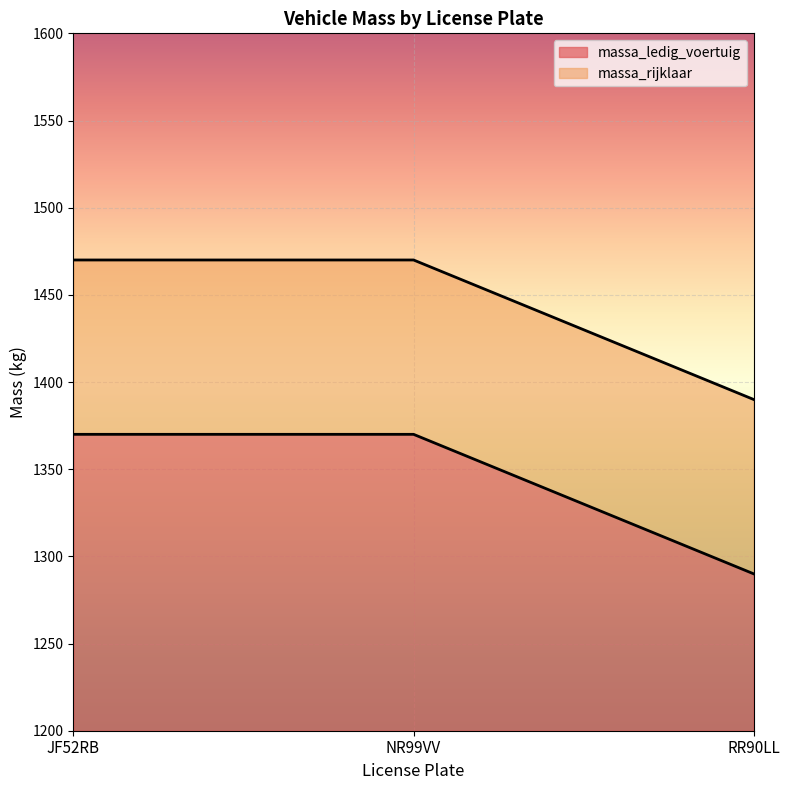

What is the sum of all massa_rijklaar values?

4330